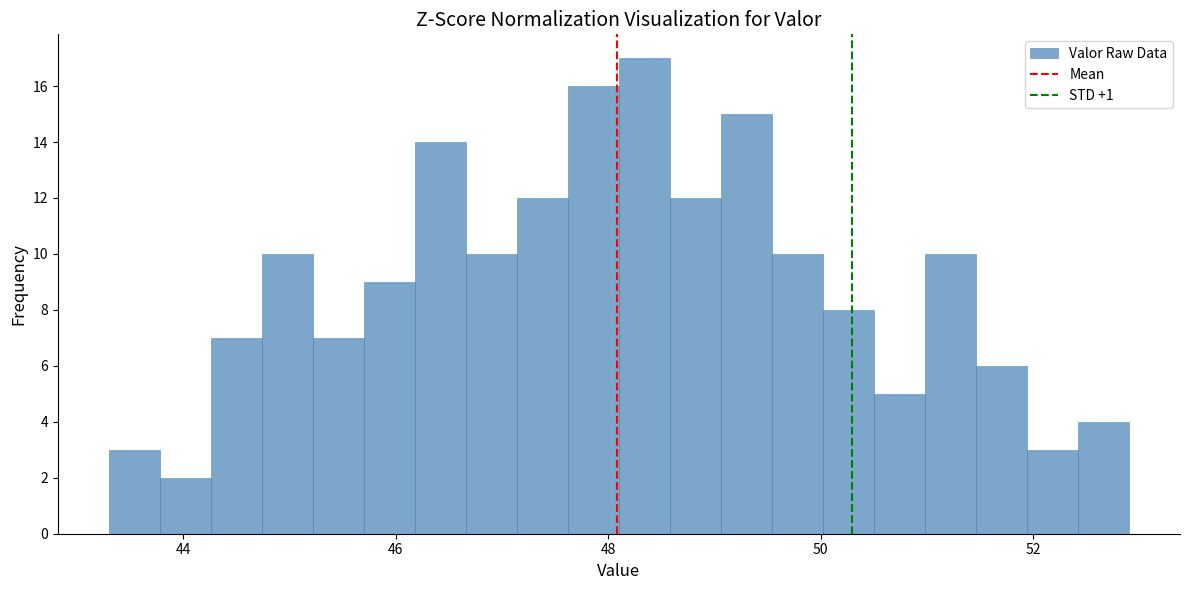

Read against the x-axis, roughly where is the centre of the tallest bar?

48.4